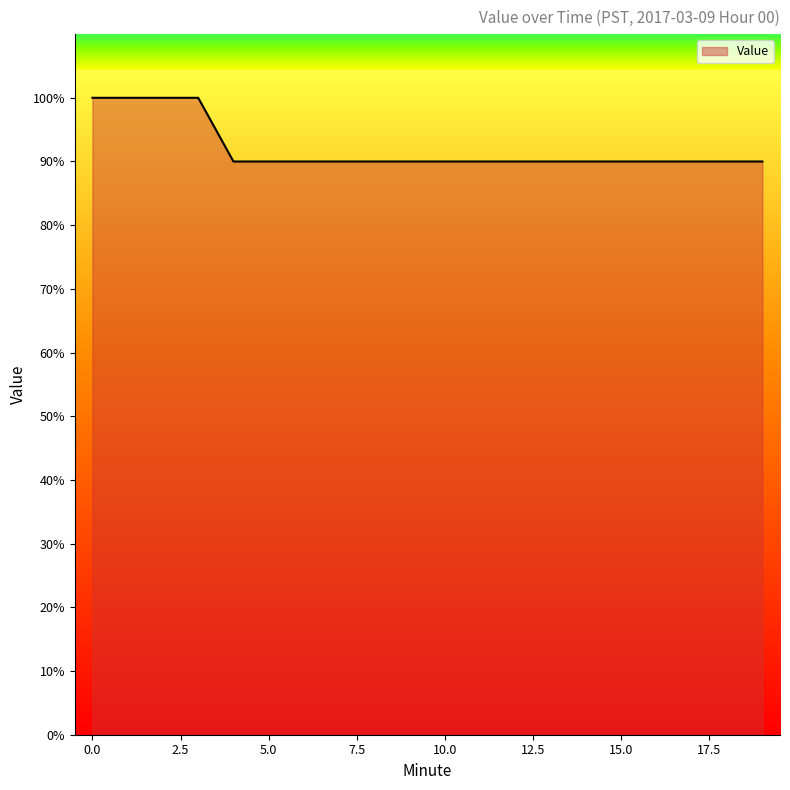

Does the chart display data point markers on the line(s)?

No